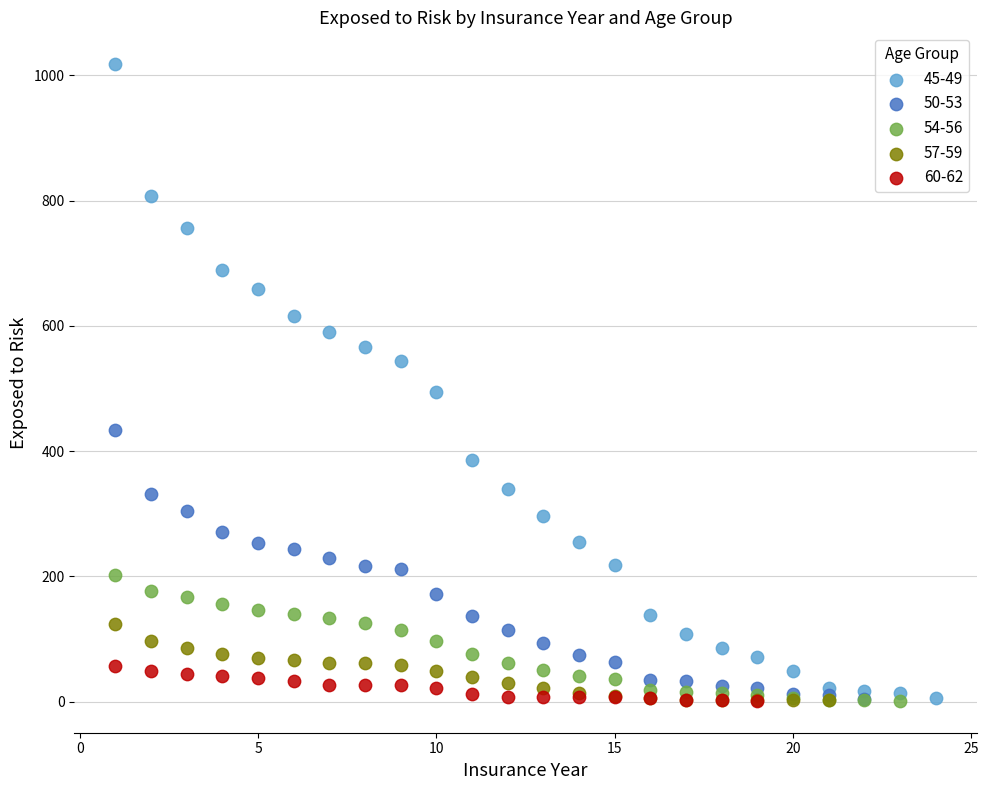

What are all the series names shown in the legend?

45-49, 50-53, 54-56, 57-59, 60-62